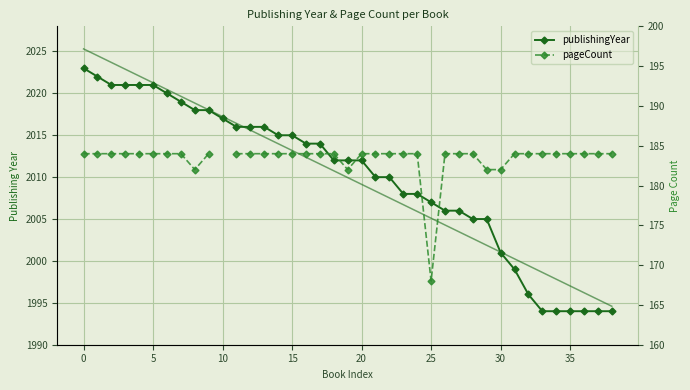

Rank the series at 24 from highest to lowest value.

publishingYear, pageCount